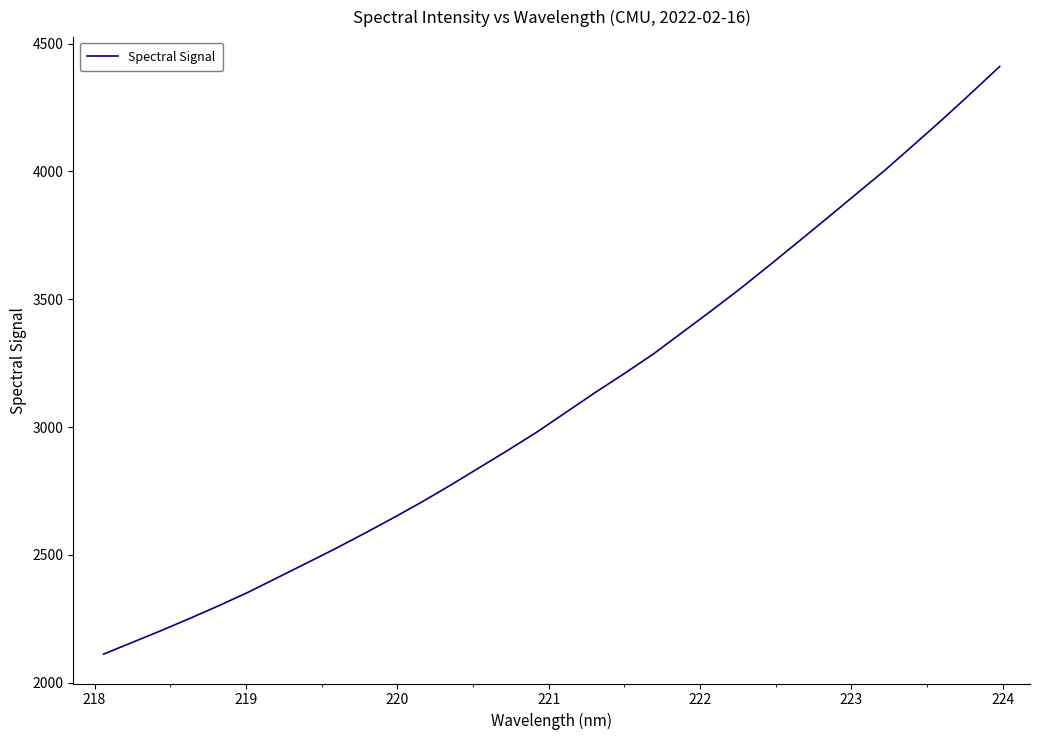

Is this an area chart (filled region under the line)?

No